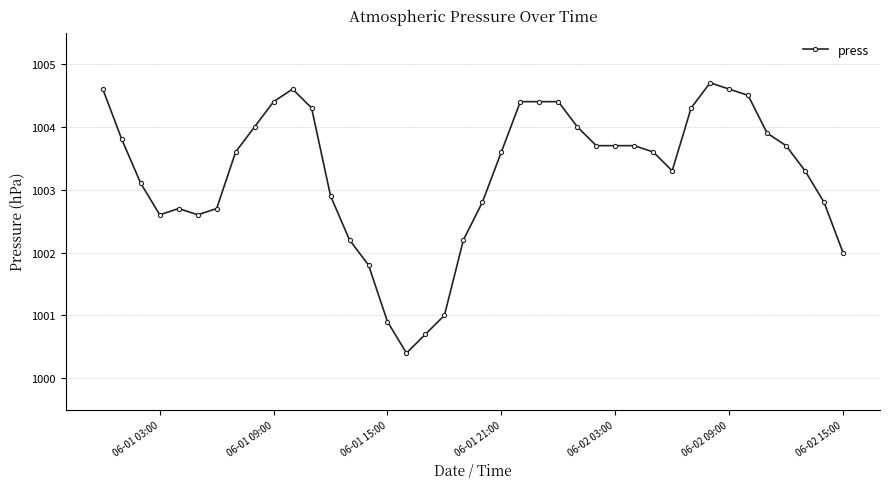

What is the smallest value displayed?

1000.4